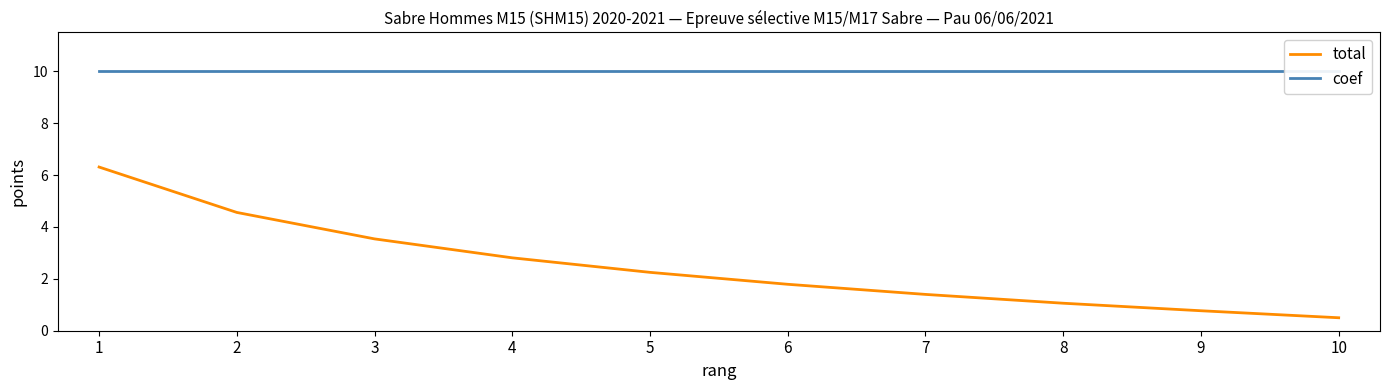

At 5, list the series in order from largest to smallest.

coef, total